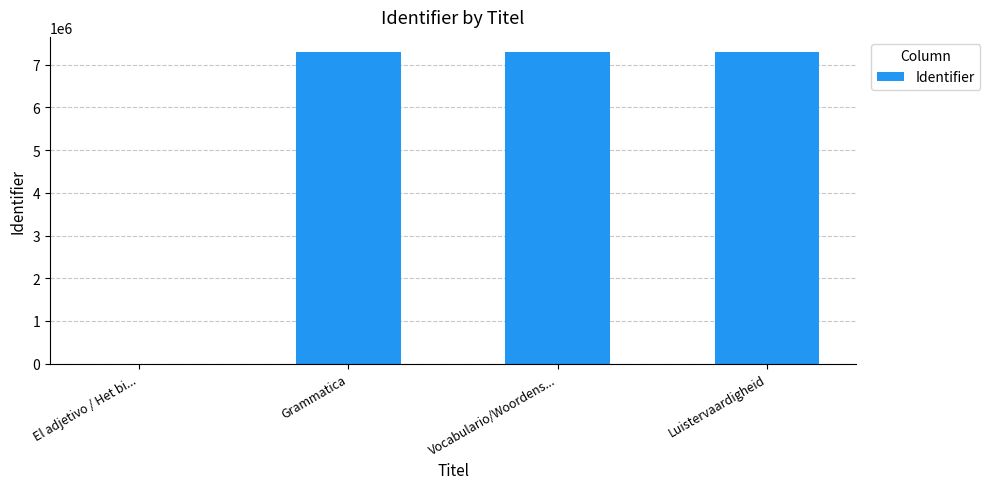

Between Luistervaardigheid and El adjetivo / Het bi..., which is larger?

Luistervaardigheid